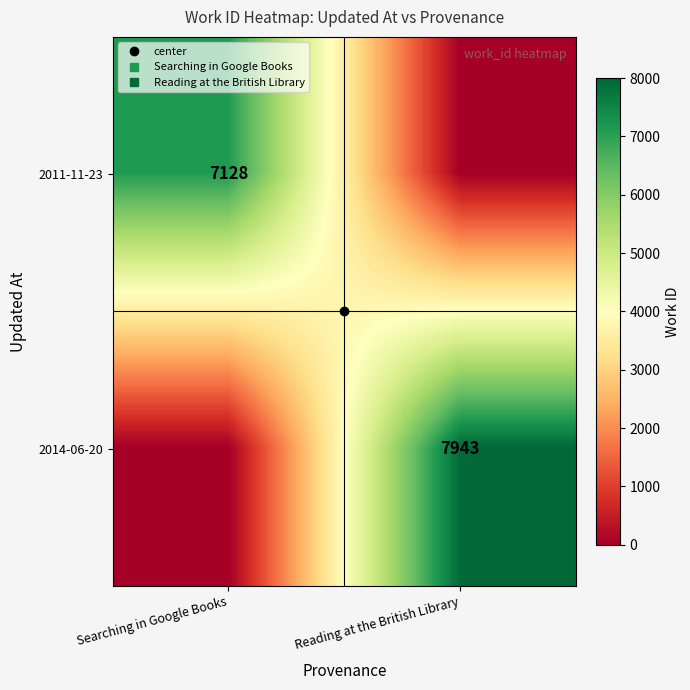

List the series in order of their overall mean, highest first.

2014-06-20, 2011-11-23